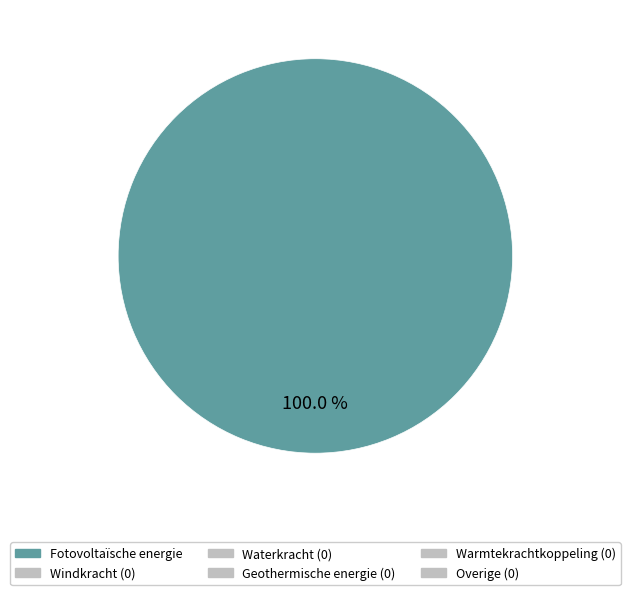

Does any single category account for the majority?

Yes